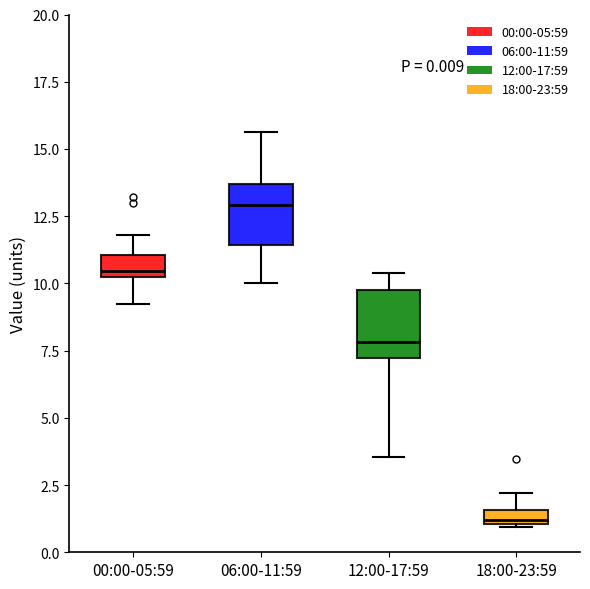

Which box's median line is the highest?

06:00-11:59